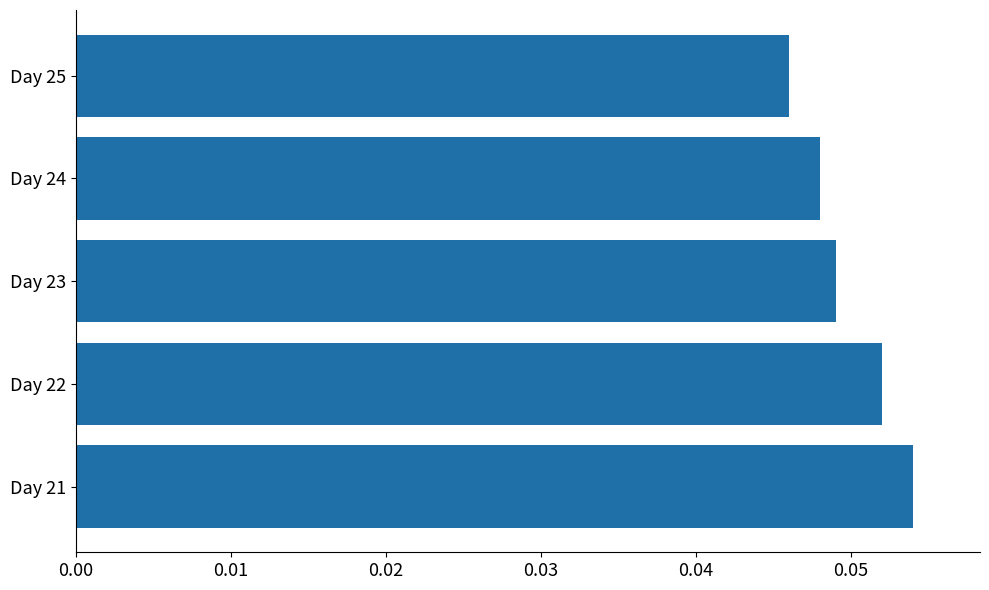

Rank the categories by value from highest to lowest.

Day 21, Day 22, Day 23, Day 24, Day 25